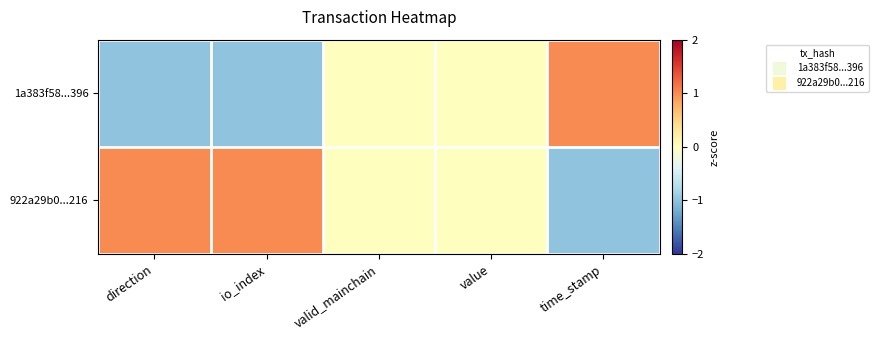

Reading left to right, what are all the values shown in this chart?

1a383f58...396: direction=-1	io_index=-1	valid_mainchain=0	value=0	time_stamp=1
922a29b0...216: direction=1	io_index=1	valid_mainchain=0	value=0	time_stamp=-1